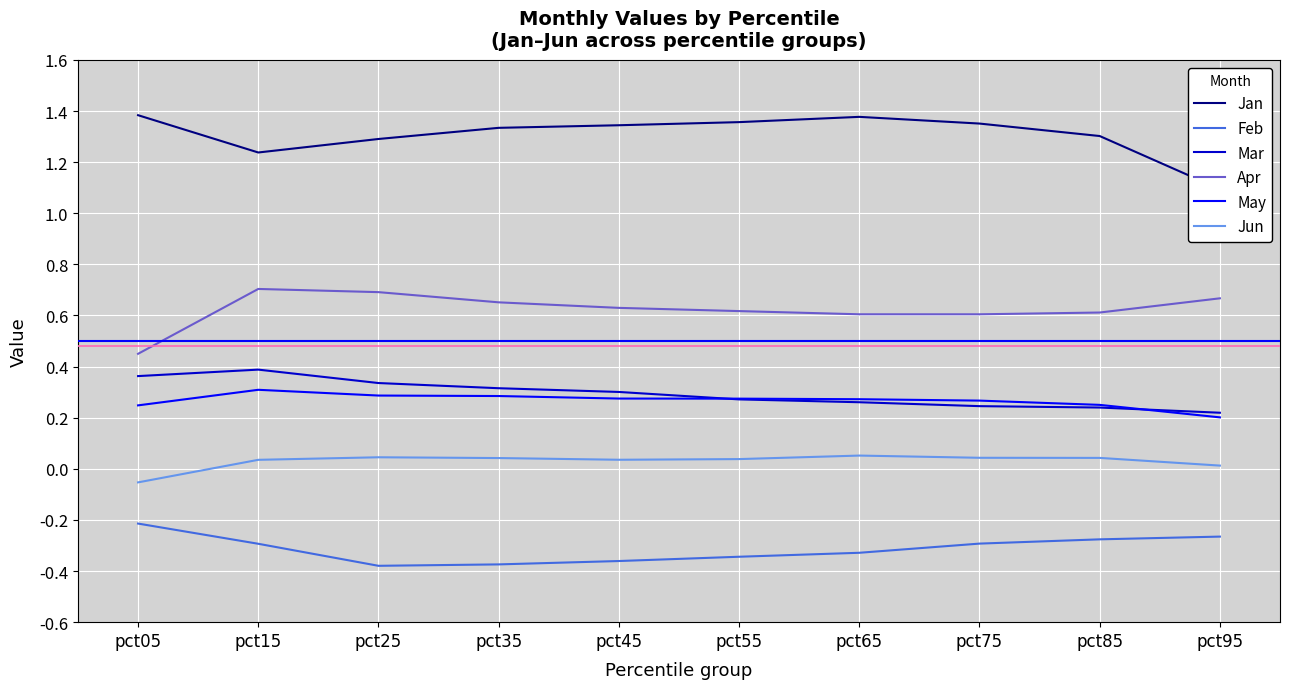

List the series in order of their peak value, highest first.

Jan, Apr, Mar, May, Jun, Feb